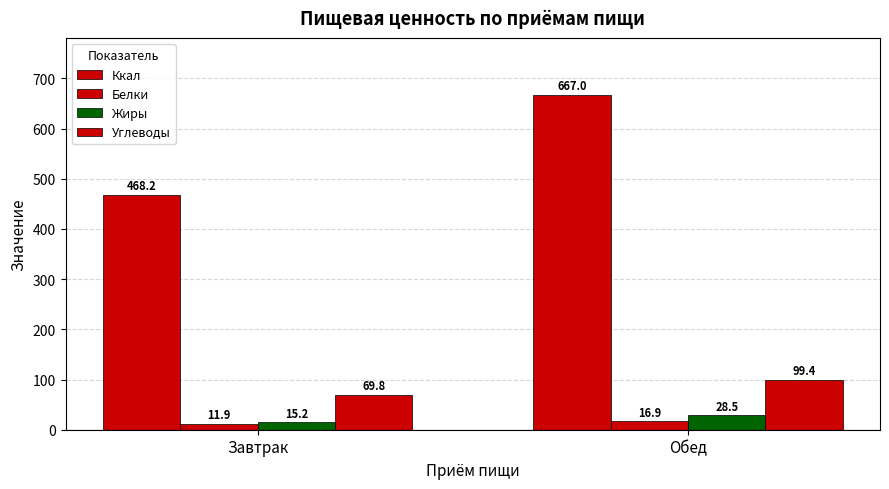

How many bars are there in each group?

4